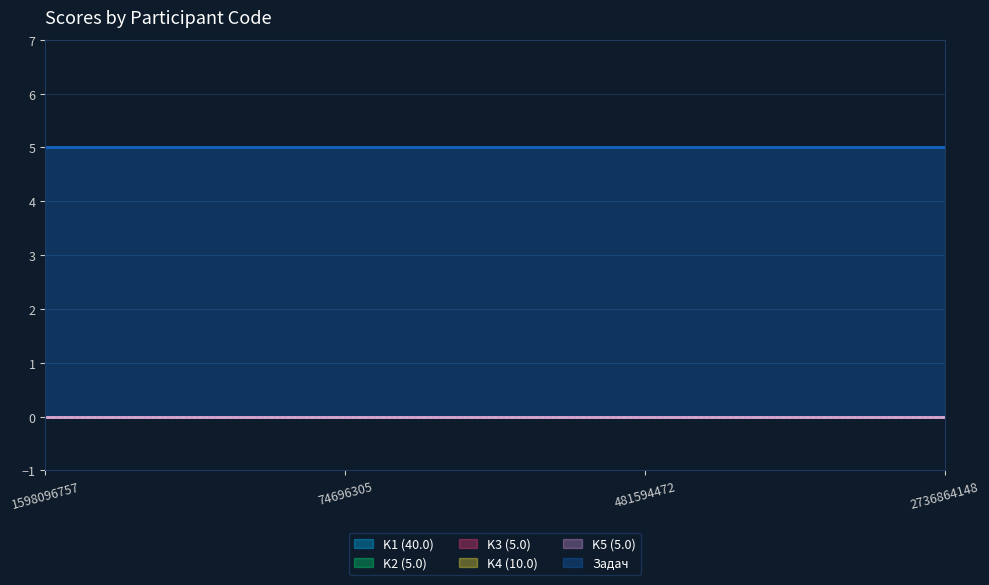

At which category does the chart reach its peak across all series?

1598096757